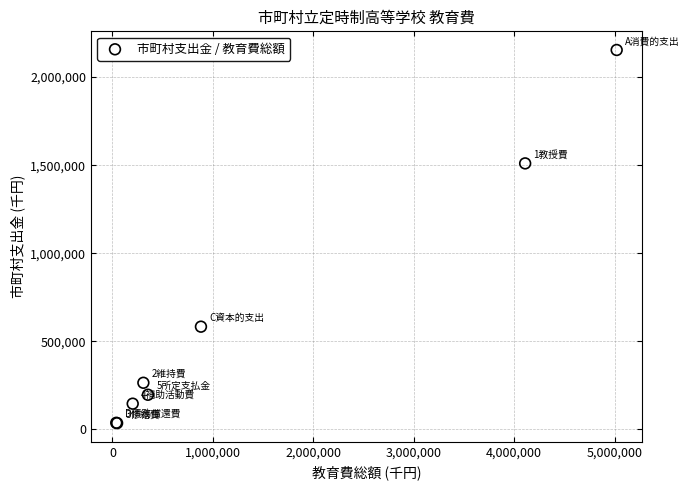

What Y value in the scatter plot is closest to 1094844?

1510170